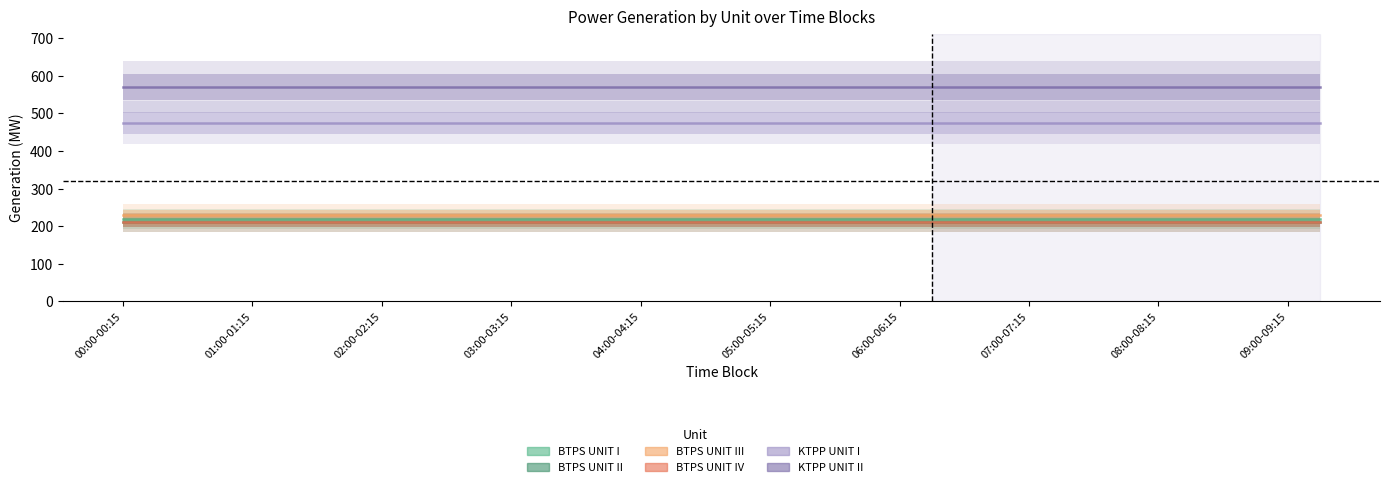

Read the KTPP UNIT II value at 18.

570